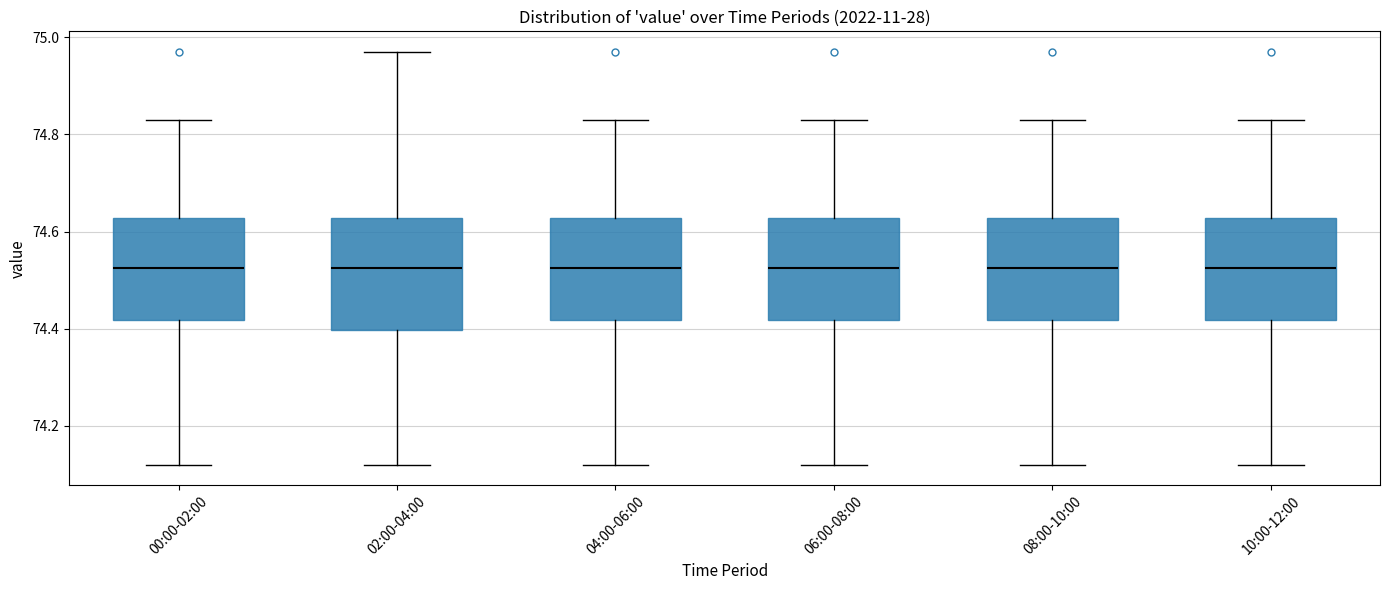

Where is the lower edge of the box for 00:00-02:00 on the y-axis? The values are not printed on the chart, so give them approximately, as read against the axis.

74.42